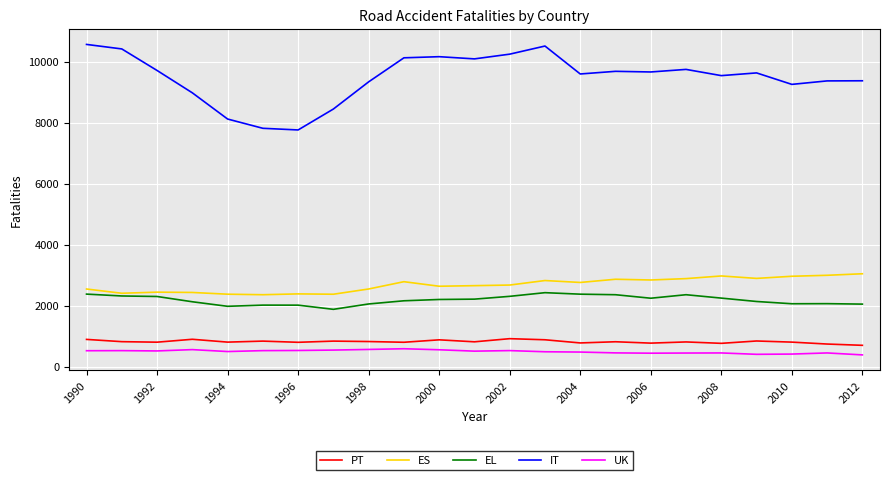

How many categories are shown in the chart?

23